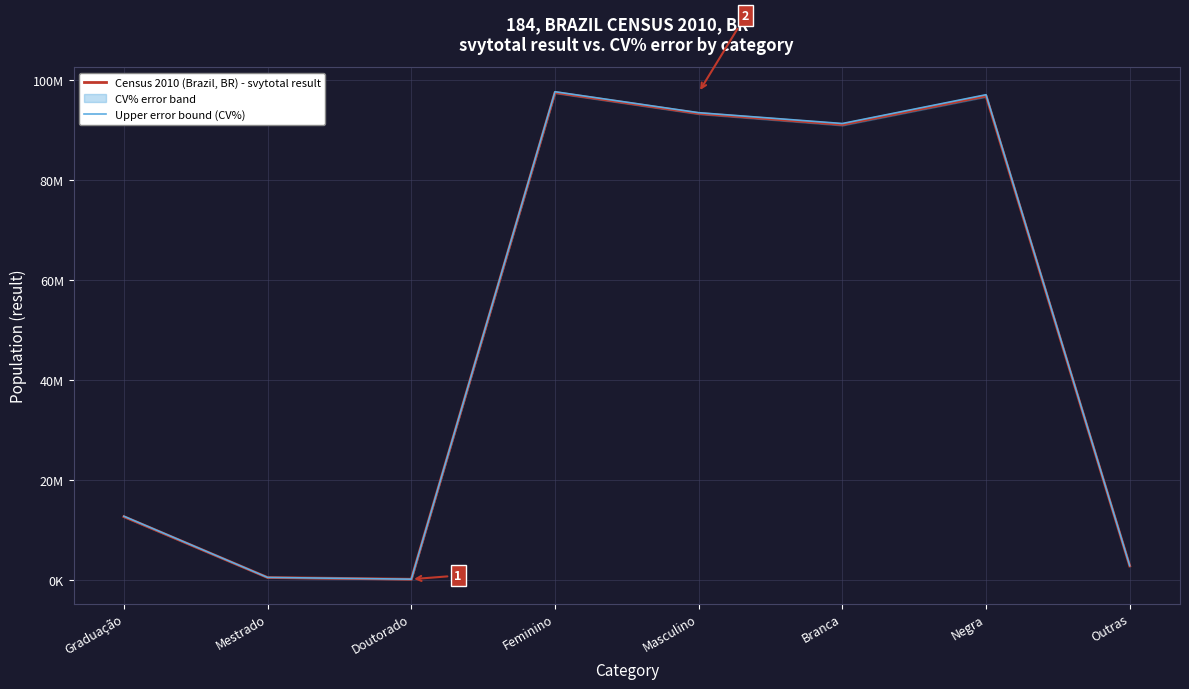

True or false: Census 2010 (Brazil, BR) - svytotal result has a value of 93285658.8 at Masculino.

True